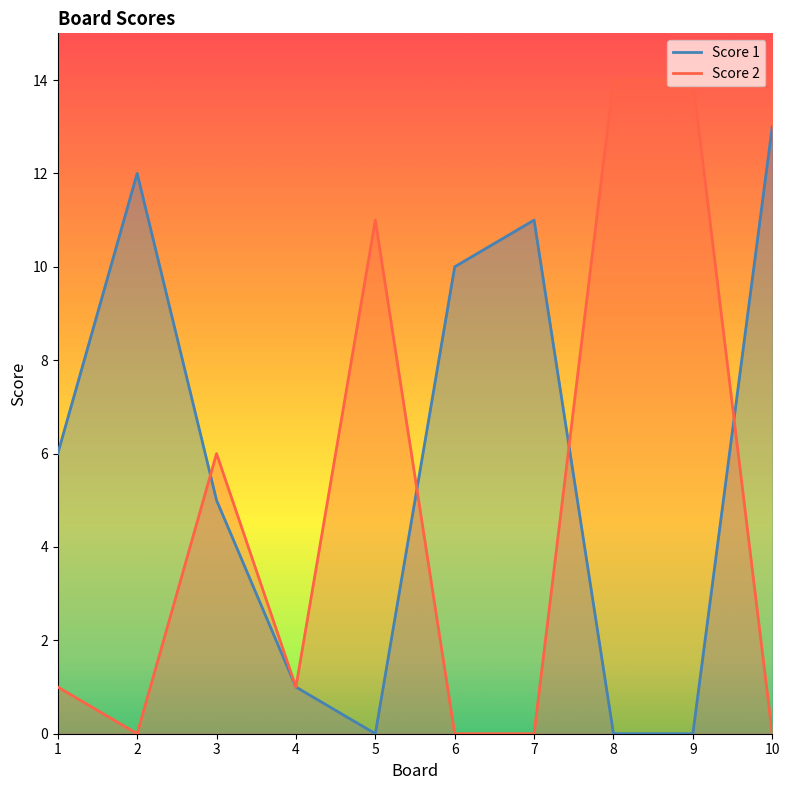

Which series changed the most between 8 and 10?

Score 2